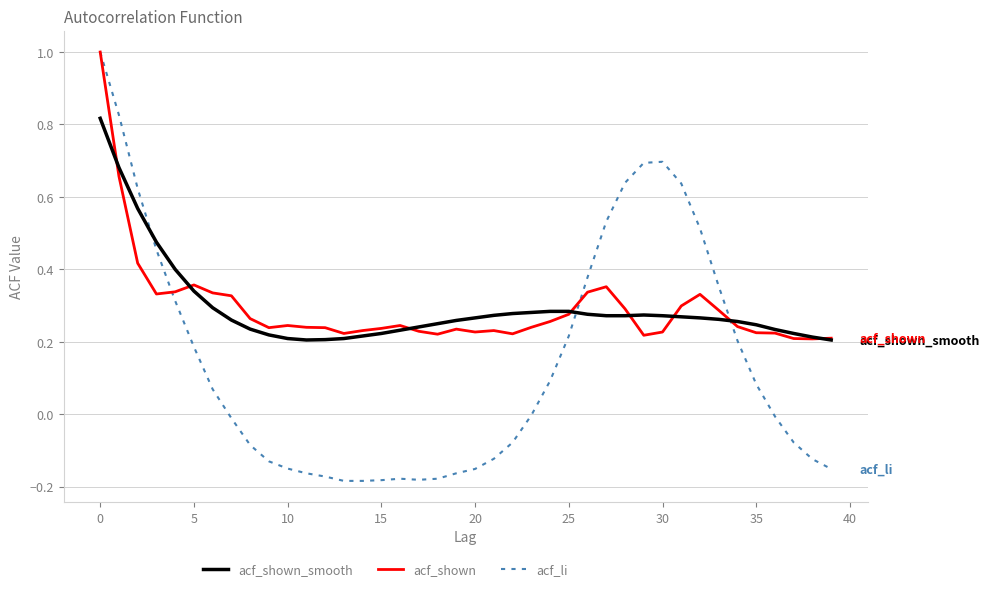

What is the greatest value displayed?

1.0